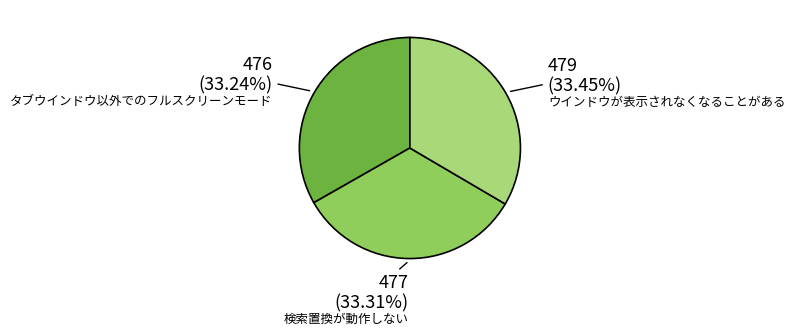

Combined, do 検索置換が動作しない and タブウインドウ以外でのフルスクリーンモード account for over 50%?

Yes